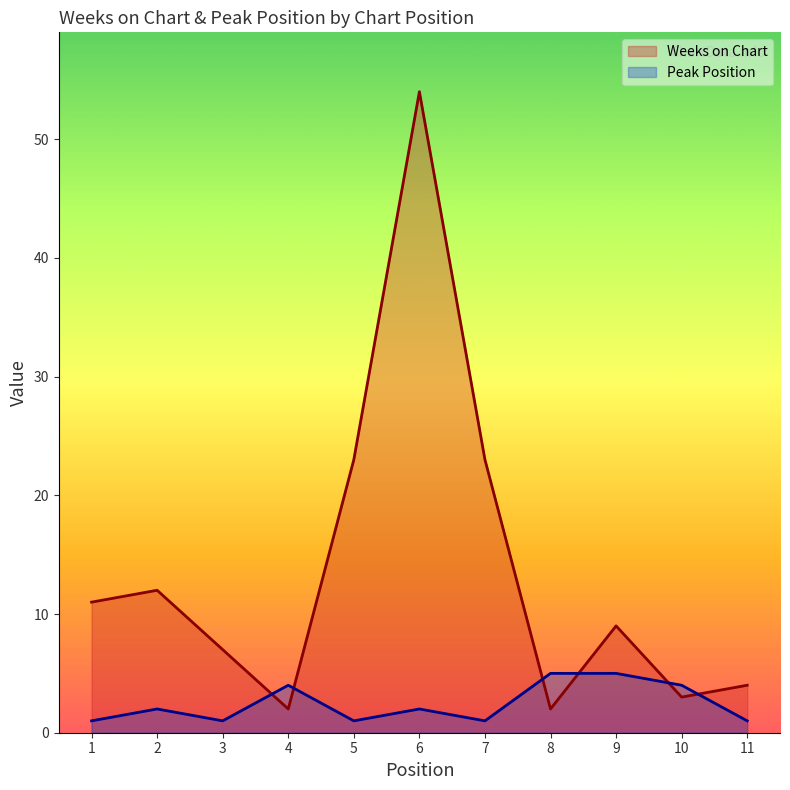

True or false: Peak Position and Weeks on Chart cross at least once.

True